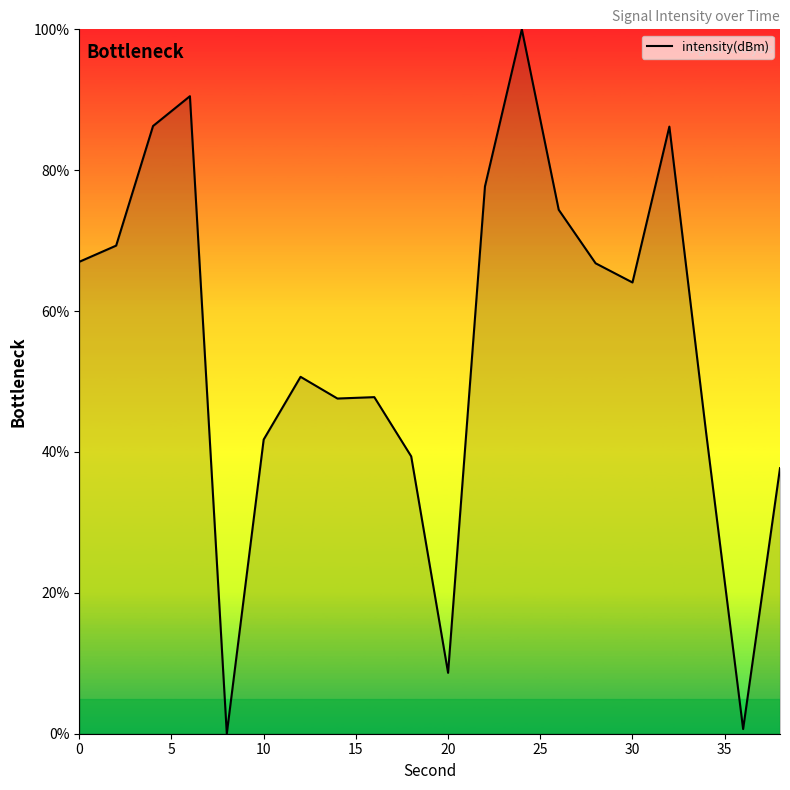

What is the greatest value displayed?

100.0